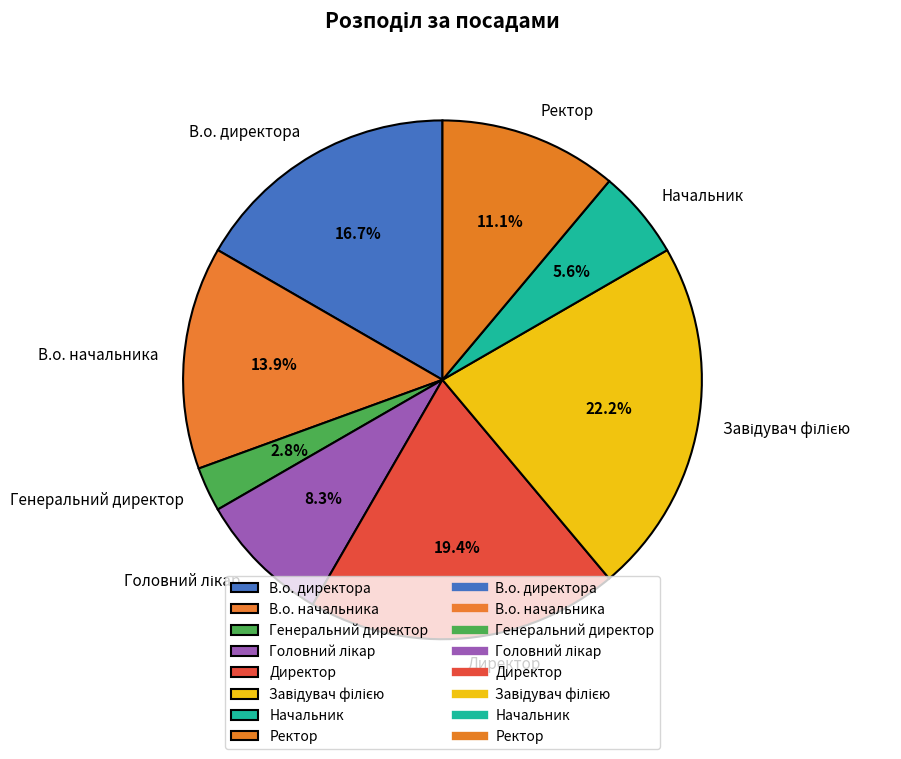

Is there a majority slice in this chart?

No